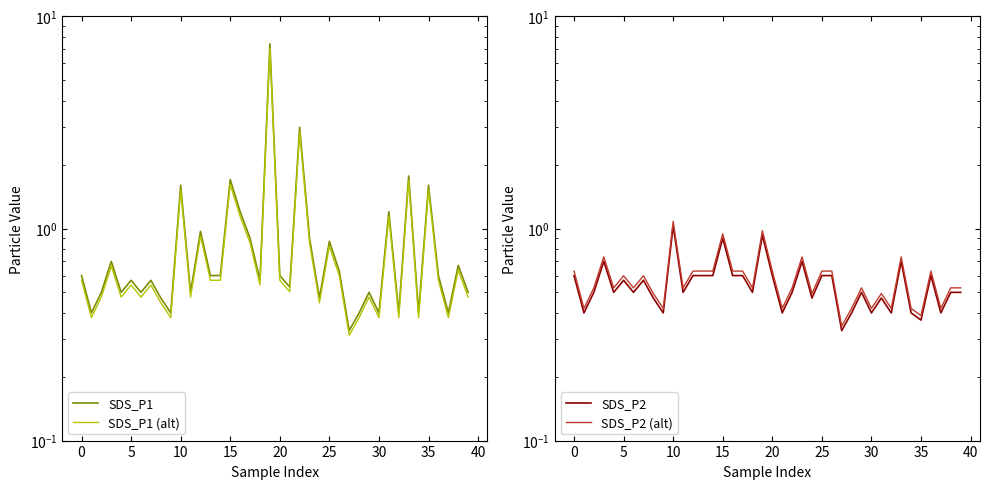

Which has a higher value, 38 or 40?

38